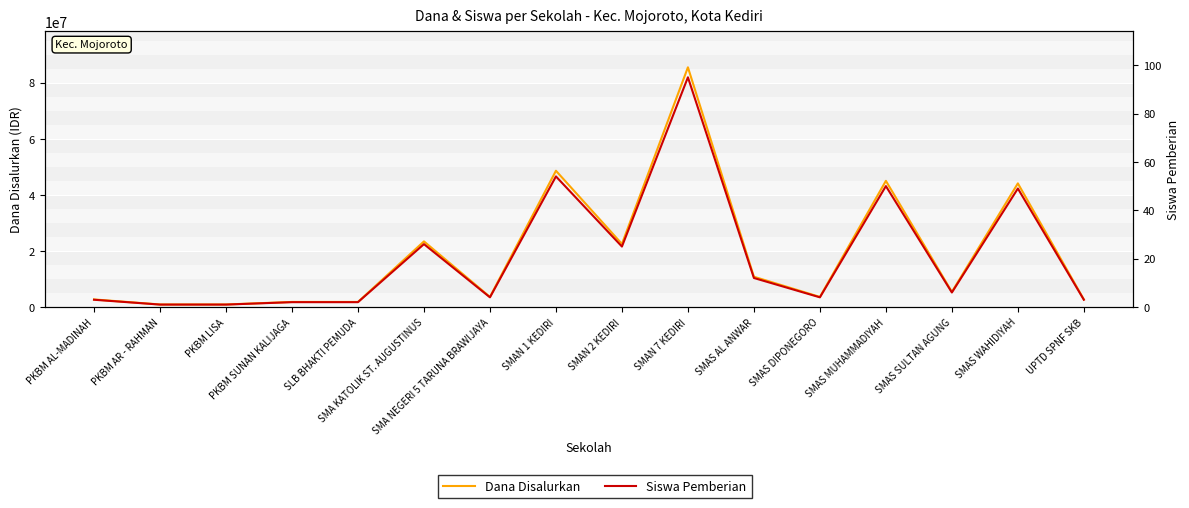

At SMAN 1 KEDIRI, list the series in order from largest to smallest.

Dana Disalurkan, Siswa Pemberian